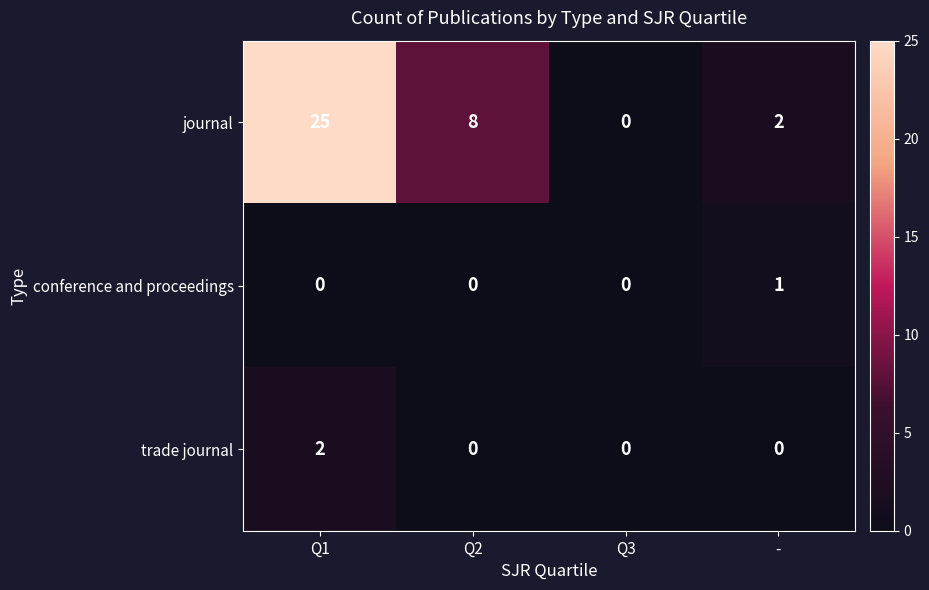

Which series changed the most between Q3 and -?

journal